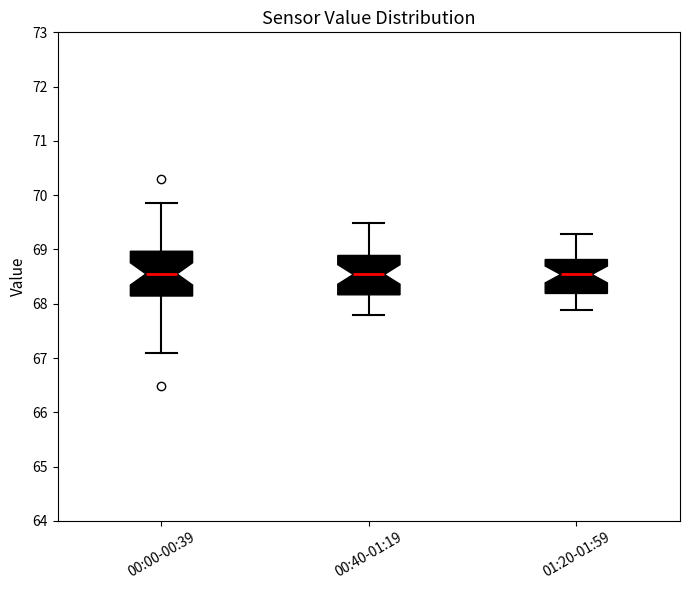

Reading left to right, transcribe this box plot: for each box, give where its median line is, the range the box spans, and where its two whiskers end, as read against the y-axis. The values are not printed on the chart, so give them approximately, as read against the axis.

00:00-00:39: median 68.6, box 68.1 to 69.0, whiskers 67.1 to 69.9
00:40-01:19: median 68.5, box 68.2 to 68.9, whiskers 67.8 to 69.5
01:20-01:59: median 68.5, box 68.2 to 68.8, whiskers 67.9 to 69.3